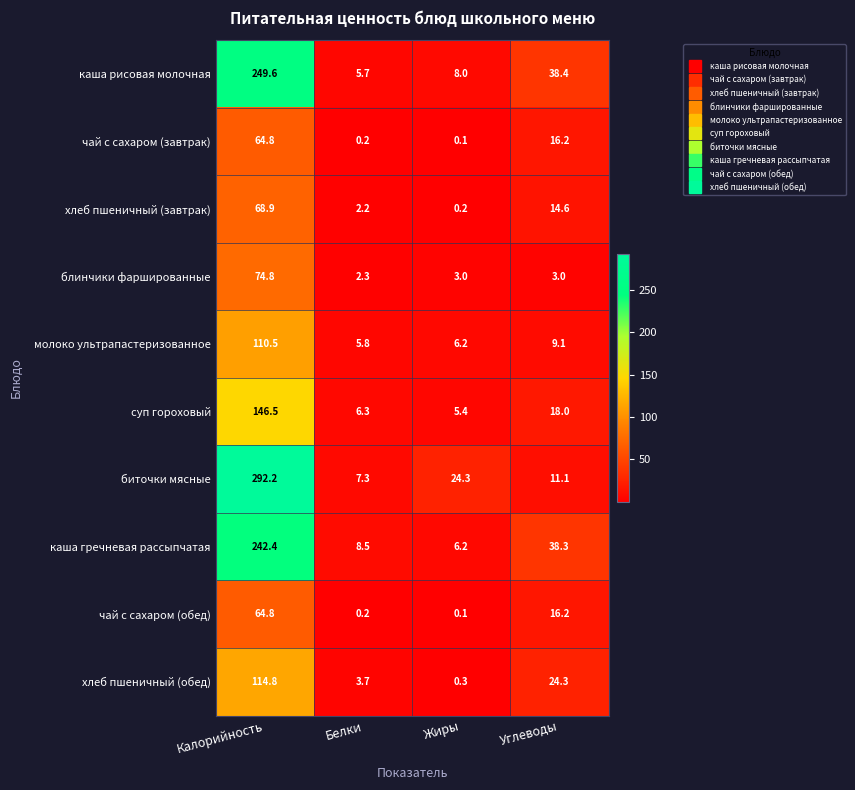

What is the sum of all хлеб пшеничный (завтрак) values?

85.9